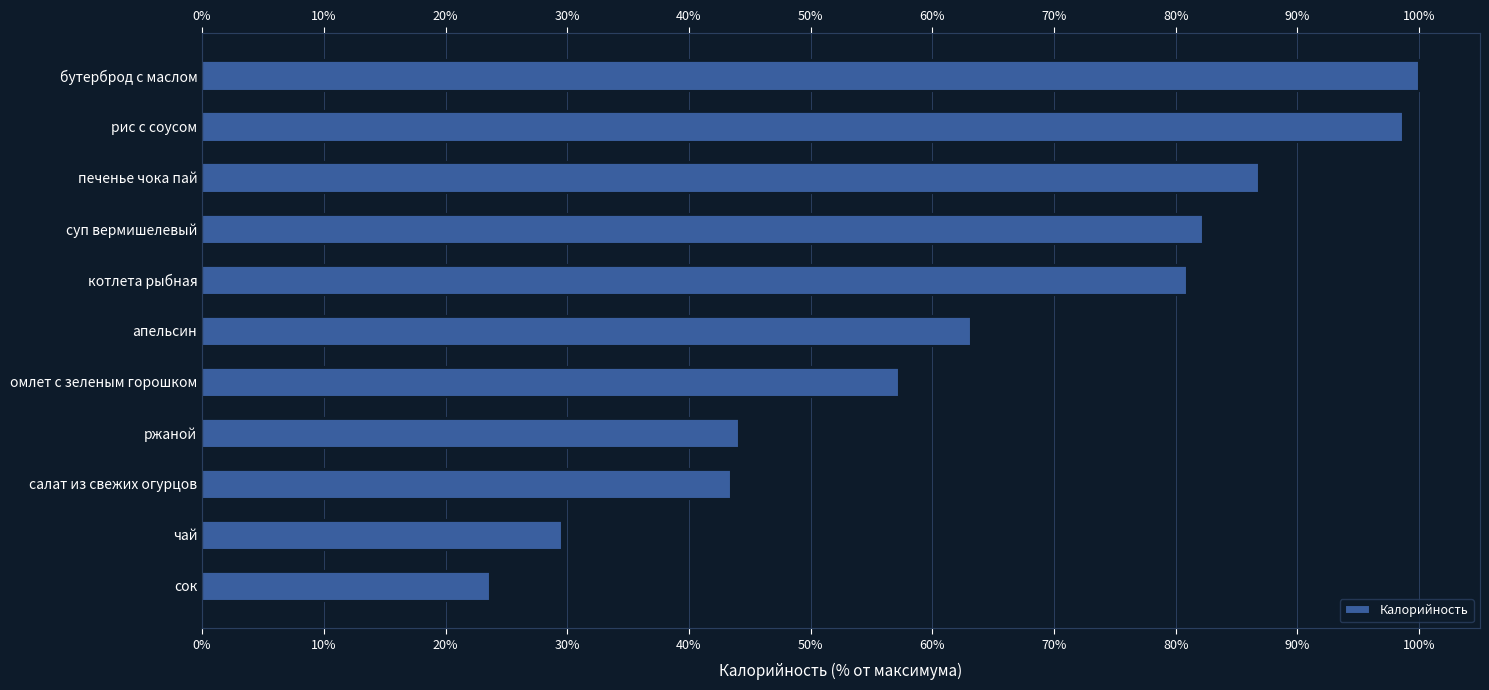

How many data points does each series have?

11